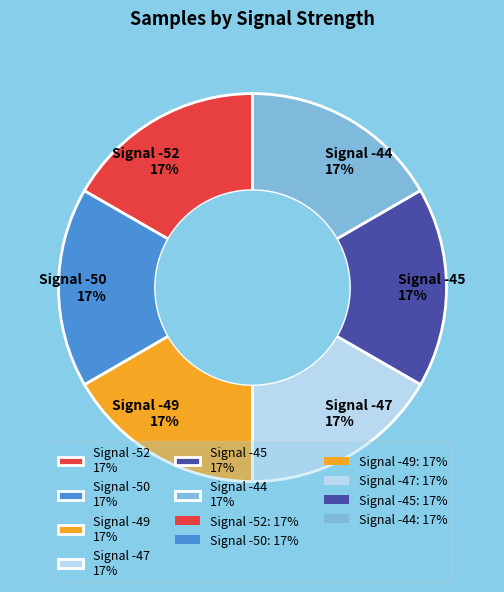

Approximately how many times larger is the value at Signal -45 17% compared to Signal -44 17%?

1.0